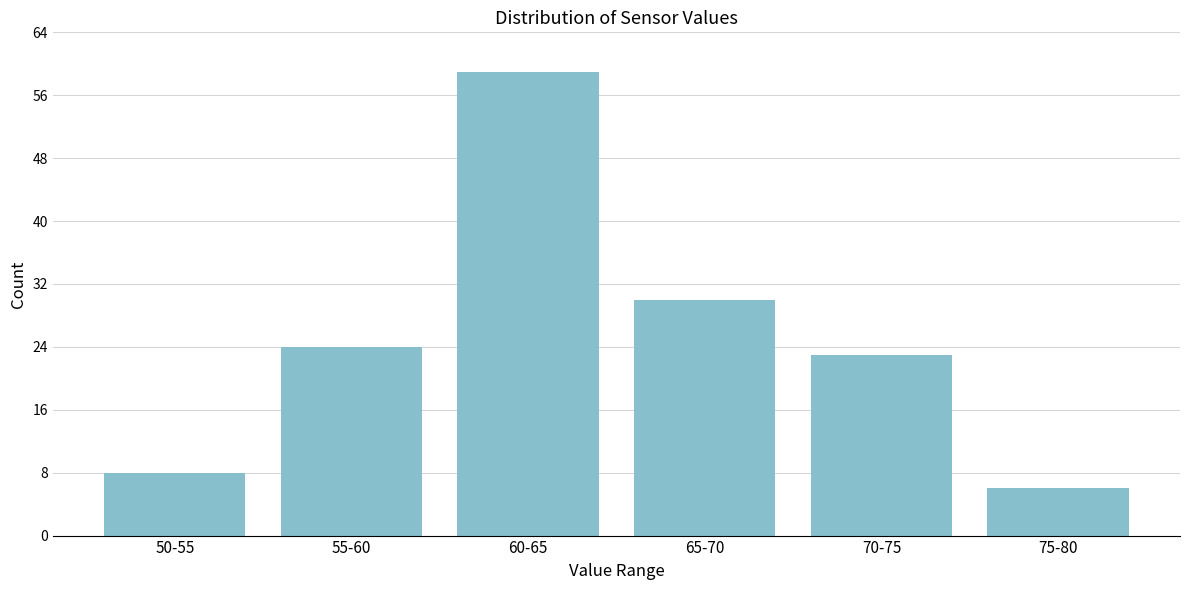

Reading left to right, extract all data points from this chart.

50-55=8	55-60=24	60-65=59	65-70=30	70-75=23	75-80=6